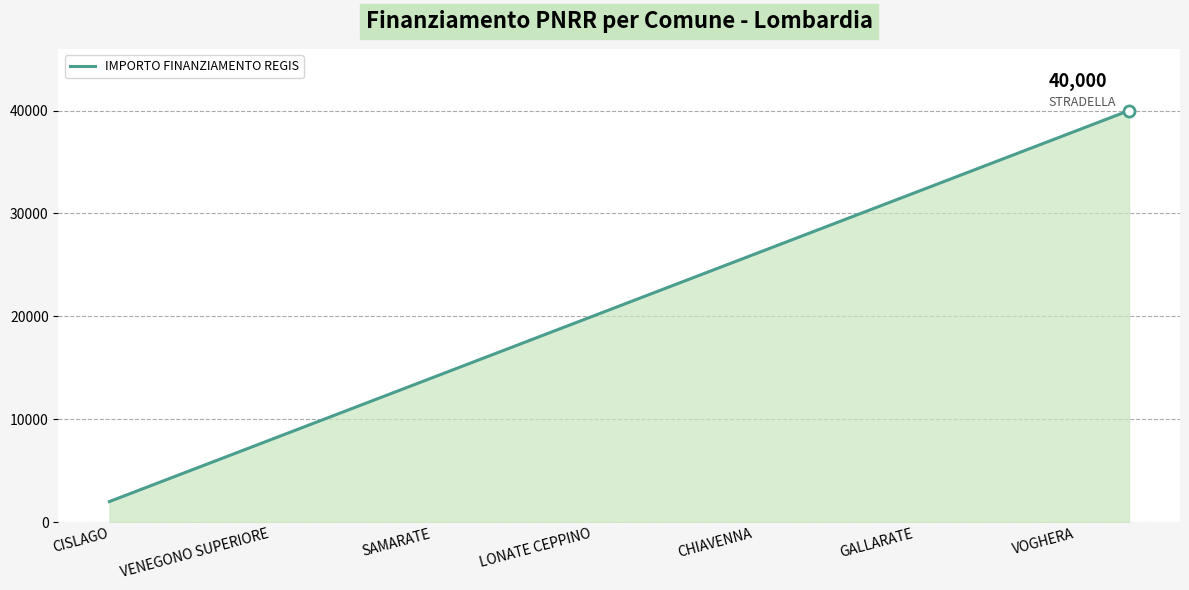

What is the difference between the maximum and second lowest values?

36000